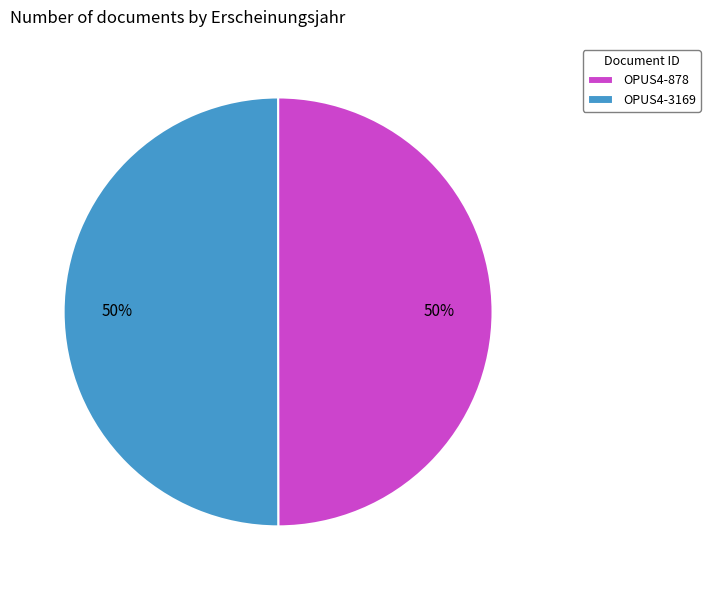

Is the sum of OPUS4-878 and OPUS4-3169 greater than half?

Yes